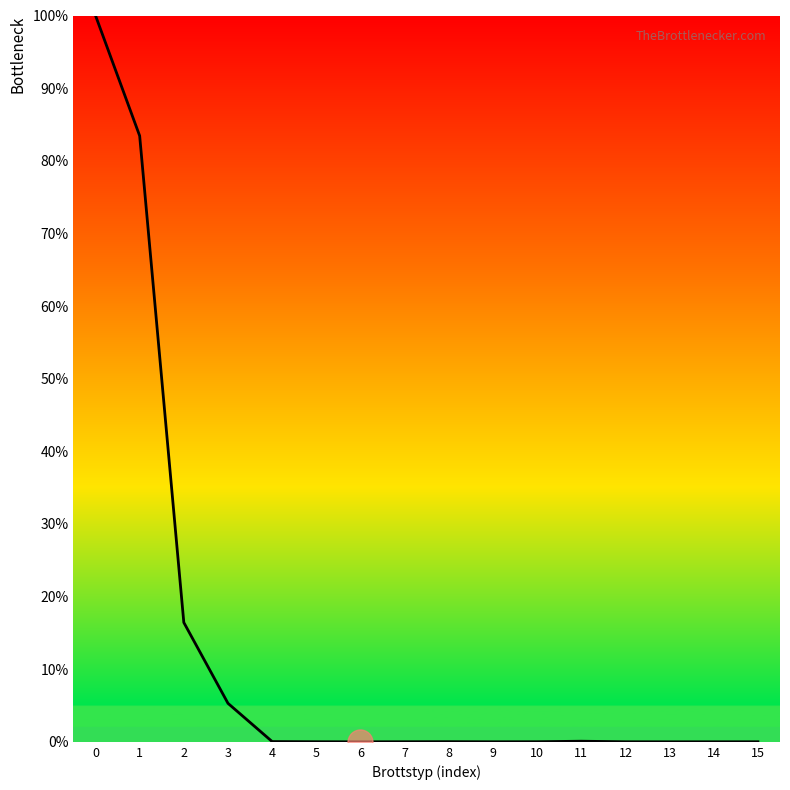

The value at 1 is 23.7. True or false?

False